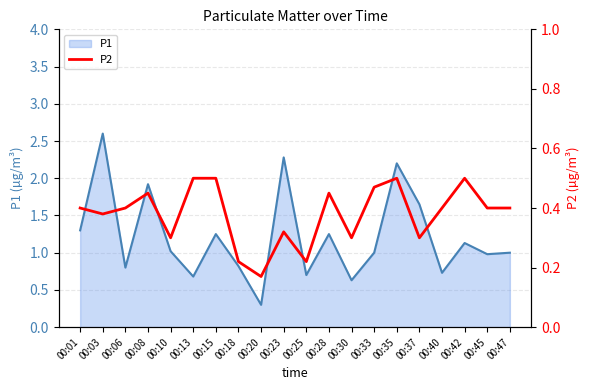

True or false: P2 has a value of 0.7 at 00:28.

False